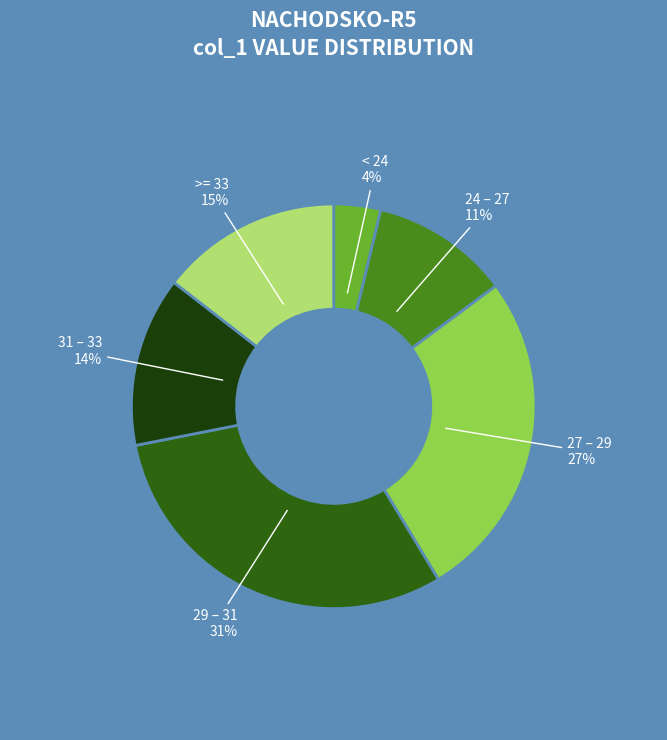

Is there a majority slice in this chart?

No